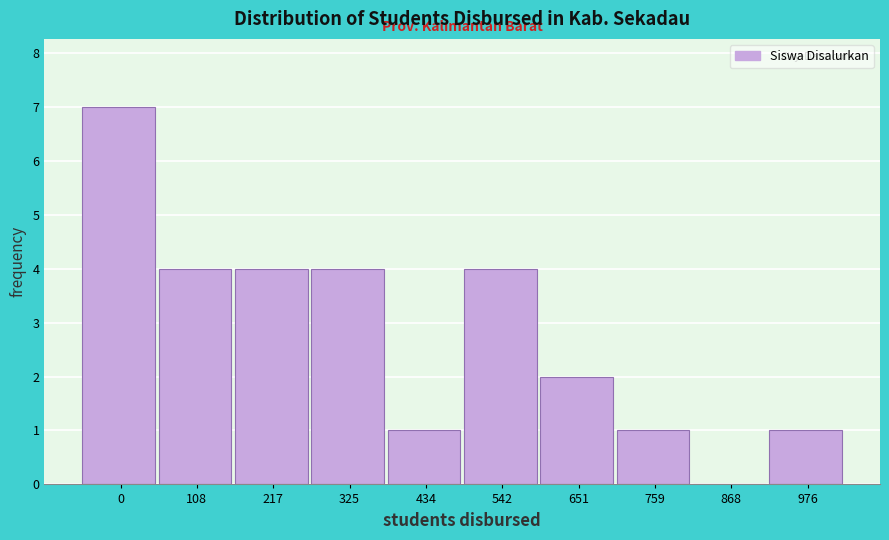

Reading right to left, list all the values displayed in this chart.

976=1	868=0	759=1	651=2	542=4	434=1	325=4	217=4	108=4	0=7